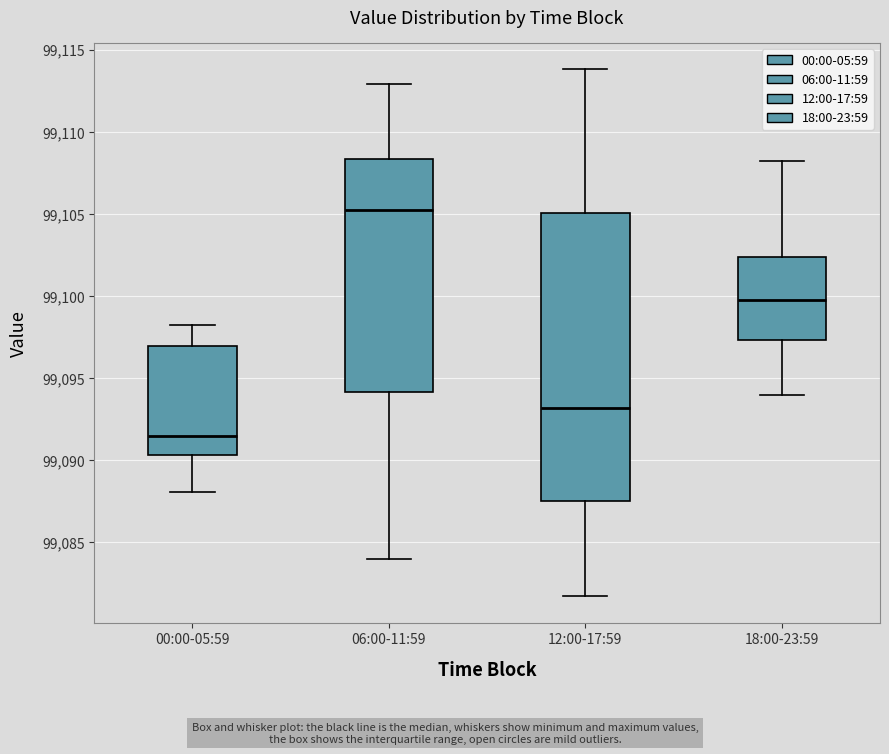

Where does the lower whisker of the box for 18:00-23:59 end on the y-axis? The values are not printed on the chart, so give them approximately, as read against the axis.

99094.0